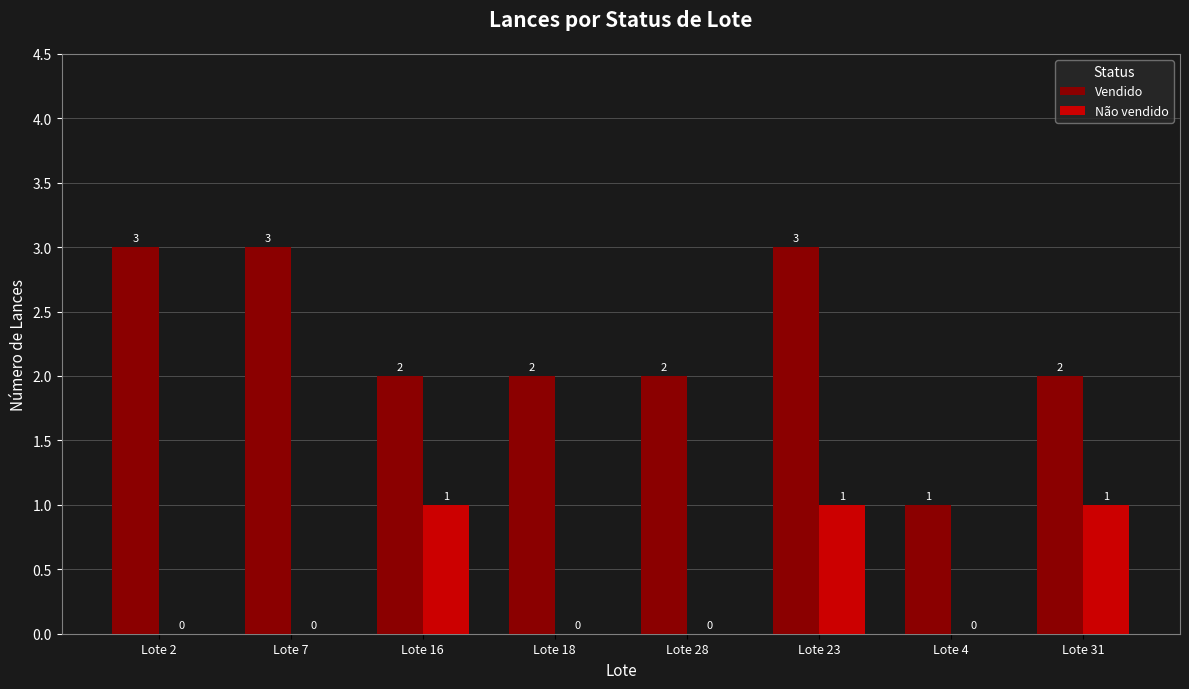

What is the sum of all Não vendido values?

3